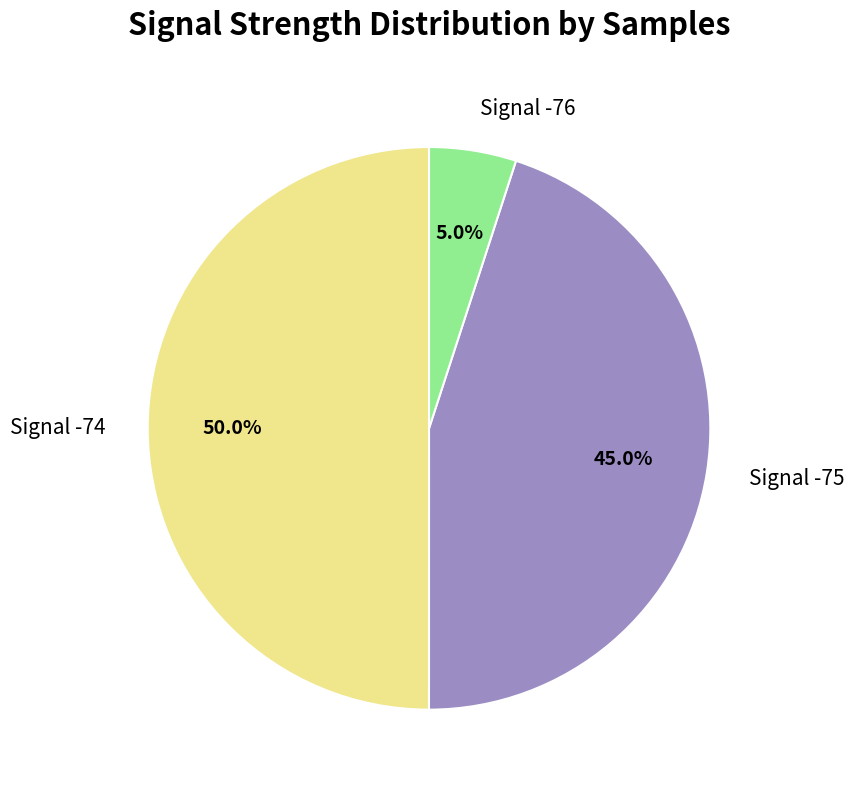

What percentage is NOT represented by Signal -76?

95.0%